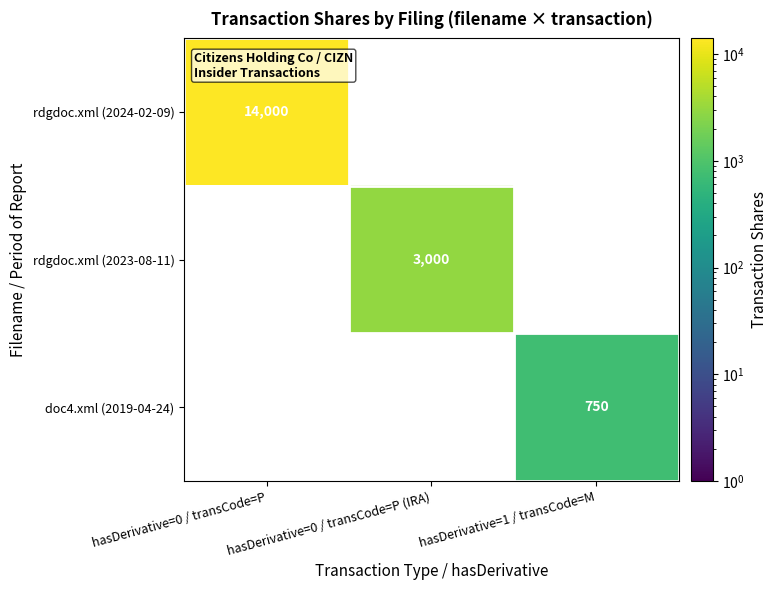

What is the approximate value of rdgdoc.xml (2023-08-11) at hasDerivative=0 / transCode=P (IRA)?

3000.0